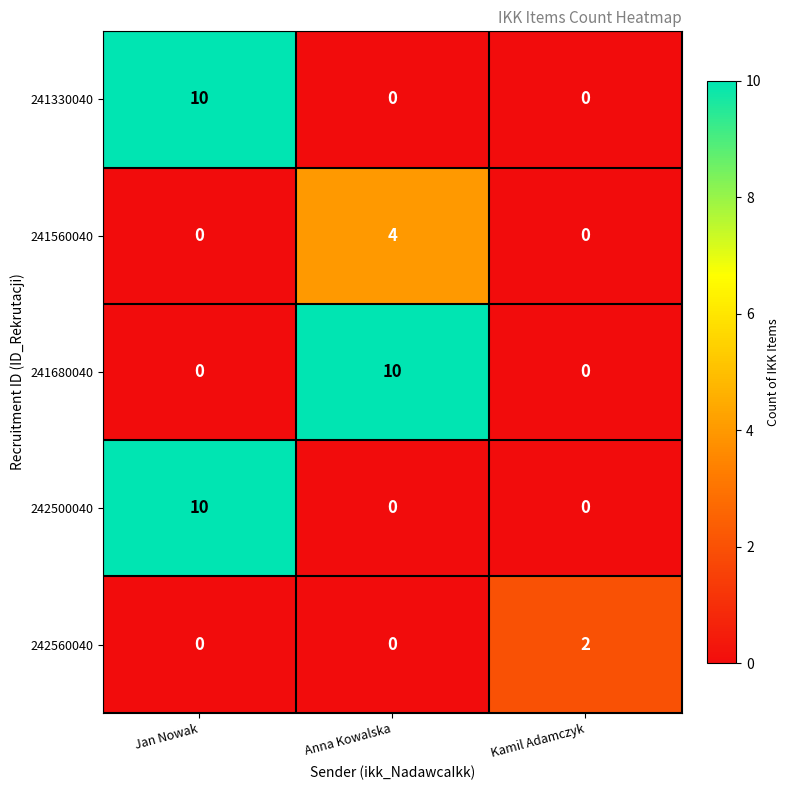

Reading right to left, list all the values displayed in this chart.

241330040: Kamil Adamczyk=0	Anna Kowalska=0	Jan Nowak=10
241560040: Kamil Adamczyk=0	Anna Kowalska=4	Jan Nowak=0
241680040: Kamil Adamczyk=0	Anna Kowalska=10	Jan Nowak=0
242500040: Kamil Adamczyk=0	Anna Kowalska=0	Jan Nowak=10
242560040: Kamil Adamczyk=2	Anna Kowalska=0	Jan Nowak=0